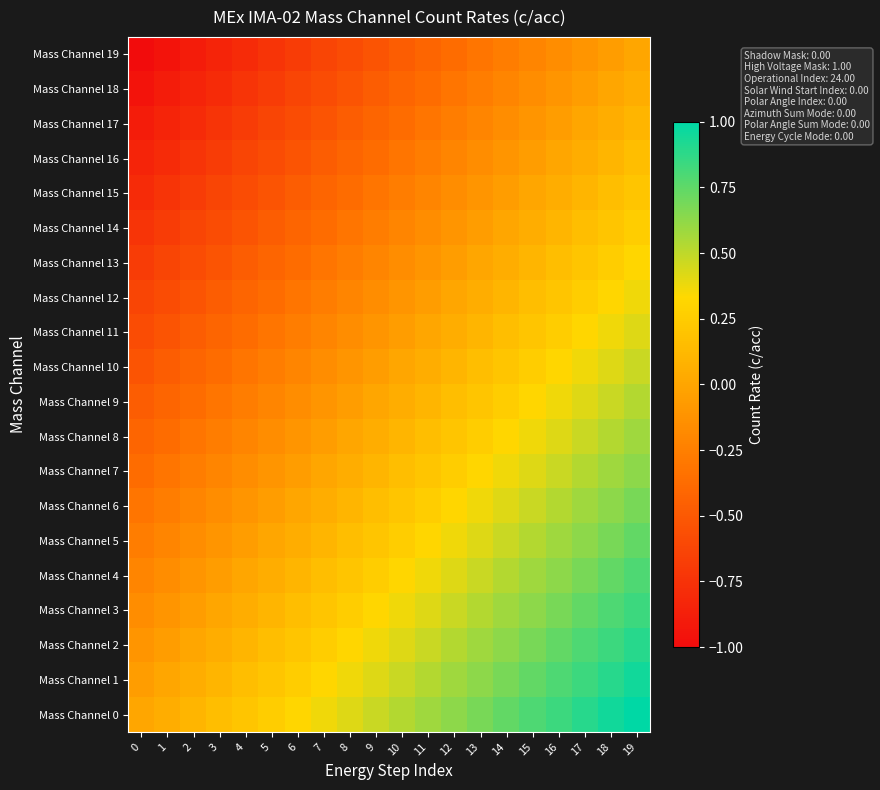

Reading left to right, what are all the values shown in this chart?

Mass Channel 0: 0=0.0	1=0.1	2=0.1	3=0.2	4=0.2	5=0.3	6=0.3	7=0.4	8=0.4	9=0.5	10=0.5	11=0.6	12=0.6	13=0.7	14=0.7	15=0.8	16=0.8	17=0.9	18=0.9	19=1.0
Mass Channel 1: 0=-0.1	1=0.0	2=0.1	3=0.1	4=0.2	5=0.2	6=0.3	7=0.3	8=0.4	9=0.4	10=0.5	11=0.5	12=0.6	13=0.6	14=0.7	15=0.7	16=0.8	17=0.8	18=0.9	19=0.9
Mass Channel 2: 0=-0.1	1=-0.1	2=0.0	3=0.1	4=0.1	5=0.2	6=0.2	7=0.3	8=0.3	9=0.4	10=0.4	11=0.5	12=0.5	13=0.6	14=0.6	15=0.7	16=0.7	17=0.8	18=0.8	19=0.9
Mass Channel 3: 0=-0.2	1=-0.1	2=-0.1	3=0.0	4=0.1	5=0.1	6=0.2	7=0.2	8=0.3	9=0.3	10=0.4	11=0.4	12=0.5	13=0.5	14=0.6	15=0.6	16=0.7	17=0.7	18=0.8	19=0.8
Mass Channel 4: 0=-0.2	1=-0.2	2=-0.1	3=-0.1	4=0.0	5=0.1	6=0.1	7=0.2	8=0.2	9=0.3	10=0.3	11=0.4	12=0.4	13=0.5	14=0.5	15=0.6	16=0.6	17=0.7	18=0.7	19=0.8
Mass Channel 5: 0=-0.3	1=-0.2	2=-0.2	3=-0.1	4=-0.1	5=0.0	6=0.1	7=0.1	8=0.2	9=0.2	10=0.3	11=0.3	12=0.4	13=0.4	14=0.5	15=0.5	16=0.6	17=0.6	18=0.7	19=0.7
Mass Channel 6: 0=-0.3	1=-0.3	2=-0.2	3=-0.2	4=-0.1	5=-0.1	6=0.0	7=0.1	8=0.1	9=0.2	10=0.2	11=0.3	12=0.3	13=0.4	14=0.4	15=0.5	16=0.5	17=0.6	18=0.6	19=0.7
Mass Channel 7: 0=-0.4	1=-0.3	2=-0.3	3=-0.2	4=-0.2	5=-0.1	6=-0.1	7=0.0	8=0.1	9=0.1	10=0.2	11=0.2	12=0.3	13=0.3	14=0.4	15=0.4	16=0.5	17=0.5	18=0.6	19=0.6
Mass Channel 8: 0=-0.4	1=-0.4	2=-0.3	3=-0.3	4=-0.2	5=-0.2	6=-0.1	7=-0.1	8=0.0	9=0.1	10=0.1	11=0.2	12=0.2	13=0.3	14=0.3	15=0.4	16=0.4	17=0.5	18=0.5	19=0.6
Mass Channel 9: 0=-0.5	1=-0.4	2=-0.4	3=-0.3	4=-0.3	5=-0.2	6=-0.2	7=-0.1	8=-0.1	9=0.0	10=0.1	11=0.1	12=0.2	13=0.2	14=0.3	15=0.3	16=0.4	17=0.4	18=0.5	19=0.5
Mass Channel 10: 0=-0.5	1=-0.5	2=-0.4	3=-0.4	4=-0.3	5=-0.3	6=-0.2	7=-0.2	8=-0.1	9=-0.1	10=0.0	11=0.1	12=0.1	13=0.2	14=0.2	15=0.3	16=0.3	17=0.4	18=0.4	19=0.5
Mass Channel 11: 0=-0.6	1=-0.5	2=-0.5	3=-0.4	4=-0.4	5=-0.3	6=-0.3	7=-0.2	8=-0.2	9=-0.1	10=-0.1	11=0.0	12=0.1	13=0.1	14=0.2	15=0.2	16=0.3	17=0.3	18=0.4	19=0.4
Mass Channel 12: 0=-0.6	1=-0.6	2=-0.5	3=-0.5	4=-0.4	5=-0.4	6=-0.3	7=-0.3	8=-0.2	9=-0.2	10=-0.1	11=-0.1	12=0.0	13=0.1	14=0.1	15=0.2	16=0.2	17=0.3	18=0.3	19=0.4
Mass Channel 13: 0=-0.7	1=-0.6	2=-0.6	3=-0.5	4=-0.5	5=-0.4	6=-0.4	7=-0.3	8=-0.3	9=-0.2	10=-0.2	11=-0.1	12=-0.1	13=0.0	14=0.1	15=0.1	16=0.2	17=0.2	18=0.3	19=0.3
Mass Channel 14: 0=-0.7	1=-0.7	2=-0.6	3=-0.6	4=-0.5	5=-0.5	6=-0.4	7=-0.4	8=-0.3	9=-0.3	10=-0.2	11=-0.2	12=-0.1	13=-0.1	14=0.0	15=0.1	16=0.1	17=0.2	18=0.2	19=0.3
Mass Channel 15: 0=-0.8	1=-0.7	2=-0.7	3=-0.6	4=-0.6	5=-0.5	6=-0.5	7=-0.4	8=-0.4	9=-0.3	10=-0.3	11=-0.2	12=-0.2	13=-0.1	14=-0.1	15=0.0	16=0.1	17=0.1	18=0.2	19=0.2
Mass Channel 16: 0=-0.8	1=-0.8	2=-0.7	3=-0.7	4=-0.6	5=-0.6	6=-0.5	7=-0.5	8=-0.4	9=-0.4	10=-0.3	11=-0.3	12=-0.2	13=-0.2	14=-0.1	15=-0.1	16=0.0	17=0.1	18=0.1	19=0.2
Mass Channel 17: 0=-0.9	1=-0.8	2=-0.8	3=-0.7	4=-0.7	5=-0.6	6=-0.6	7=-0.5	8=-0.5	9=-0.4	10=-0.4	11=-0.3	12=-0.3	13=-0.2	14=-0.2	15=-0.1	16=-0.1	17=0.0	18=0.1	19=0.1
Mass Channel 18: 0=-0.9	1=-0.9	2=-0.8	3=-0.8	4=-0.7	5=-0.7	6=-0.6	7=-0.6	8=-0.5	9=-0.5	10=-0.4	11=-0.4	12=-0.3	13=-0.3	14=-0.2	15=-0.2	16=-0.1	17=-0.1	18=0.0	19=0.1
Mass Channel 19: 0=-1.0	1=-0.9	2=-0.9	3=-0.8	4=-0.8	5=-0.7	6=-0.7	7=-0.6	8=-0.6	9=-0.5	10=-0.5	11=-0.4	12=-0.4	13=-0.3	14=-0.3	15=-0.2	16=-0.2	17=-0.1	18=-0.1	19=0.0